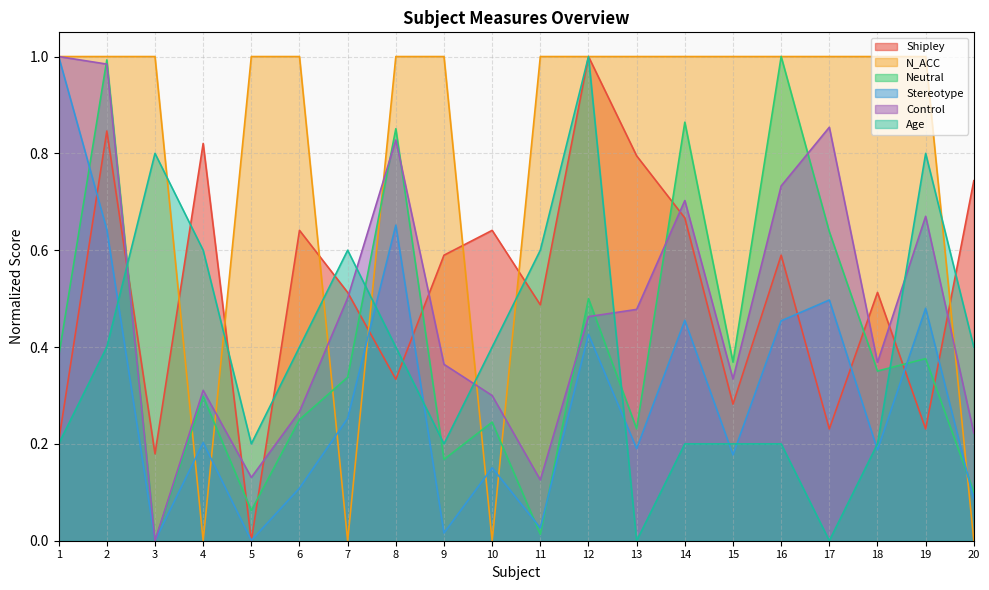

Reading left to right, transcribe all the data shown in this chart.

Shipley: 1=0.2	2=0.8	3=0.2	4=0.8	5=0.0	6=0.6	7=0.5	8=0.3	9=0.6	10=0.6	11=0.5	12=1.0	13=0.8	14=0.7	15=0.3	16=0.6	17=0.2	18=0.5	19=0.2	20=0.7
N_ACC: 1=1.0	2=1.0	3=1.0	4=0.0	5=1.0	6=1.0	7=0.0	8=1.0	9=1.0	10=0.0	11=1.0	12=1.0	13=1.0	14=1.0	15=1.0	16=1.0	17=1.0	18=1.0	19=1.0	20=0.0
Neutral: 1=0.4	2=1.0	3=0.0	4=0.3	5=0.1	6=0.3	7=0.3	8=0.9	9=0.2	10=0.2	11=0.0	12=0.5	13=0.2	14=0.9	15=0.4	16=1.0	17=0.6	18=0.4	19=0.4	20=0.1
Stereotype: 1=1.0	2=0.6	3=0.0	4=0.2	5=0.0	6=0.1	7=0.3	8=0.7	9=0.0	10=0.2	11=0.0	12=0.4	13=0.2	14=0.5	15=0.2	16=0.5	17=0.5	18=0.2	19=0.5	20=0.1
Control: 1=1.0	2=1.0	3=0.0	4=0.3	5=0.1	6=0.3	7=0.5	8=0.8	9=0.4	10=0.3	11=0.1	12=0.5	13=0.5	14=0.7	15=0.3	16=0.7	17=0.9	18=0.4	19=0.7	20=0.2
Age: 1=0.2	2=0.4	3=0.8	4=0.6	5=0.2	6=0.4	7=0.6	8=0.4	9=0.2	10=0.4	11=0.6	12=1.0	13=0.0	14=0.2	15=0.2	16=0.2	17=0.0	18=0.2	19=0.8	20=0.4